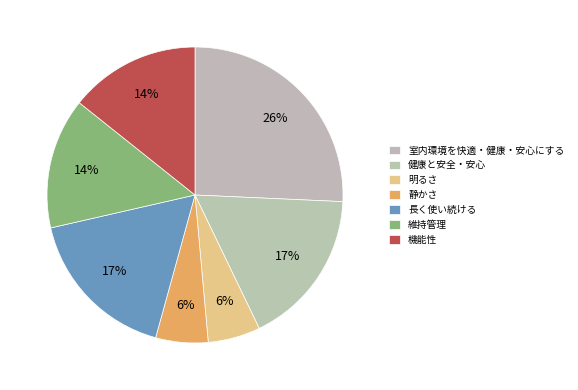

What is the largest slice in the pie chart?

室内環境を快適・健康・安心にする